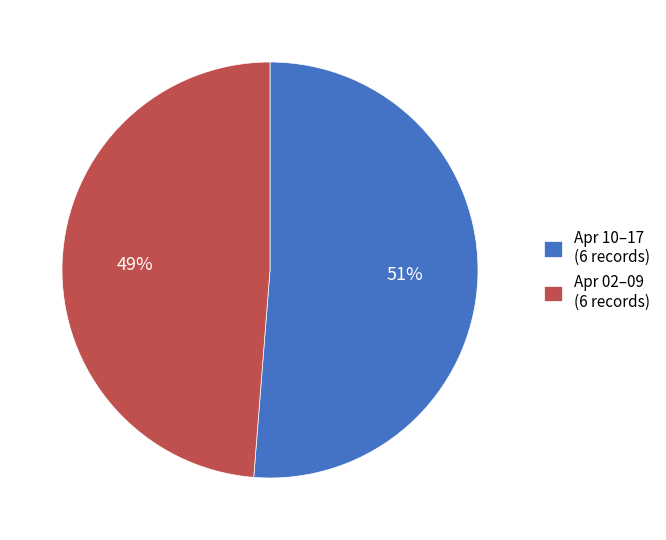

Which slice represents more than half of the pie?

Apr 10–17 (6 records)